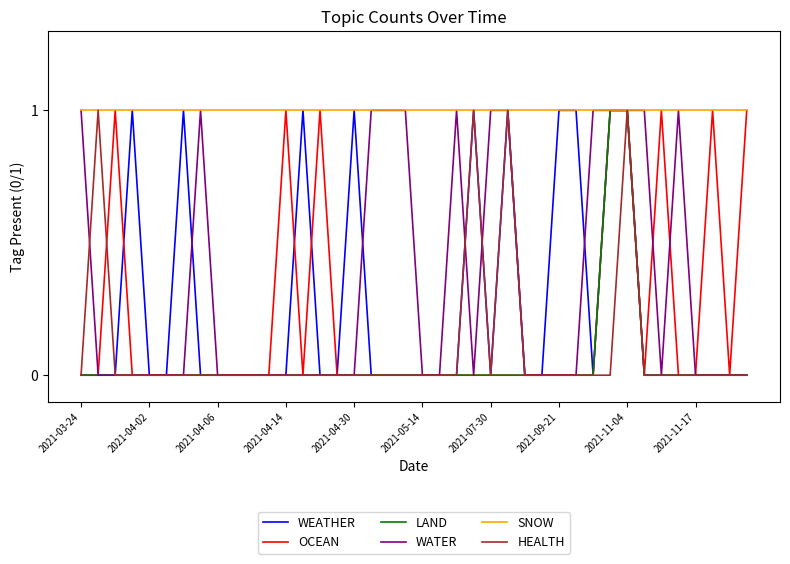

Which series has the largest total across all categories?

SNOW